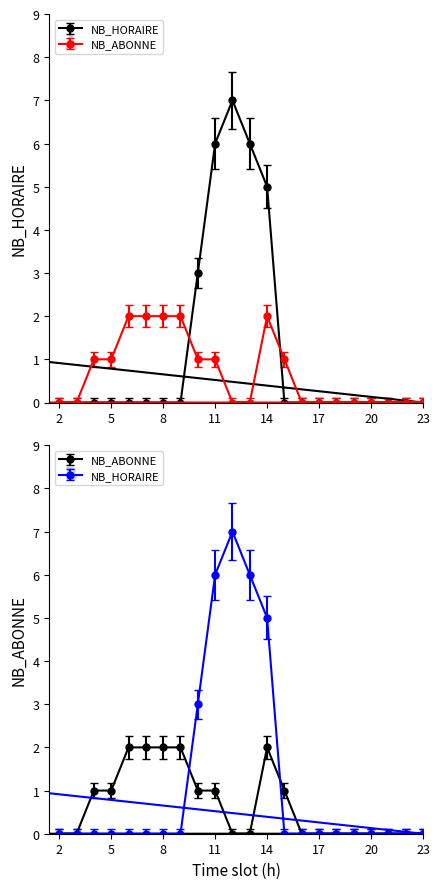

Is the value of NB_ABONNE at 6 greater than the value of NB_HORAIRE at 15?

Yes